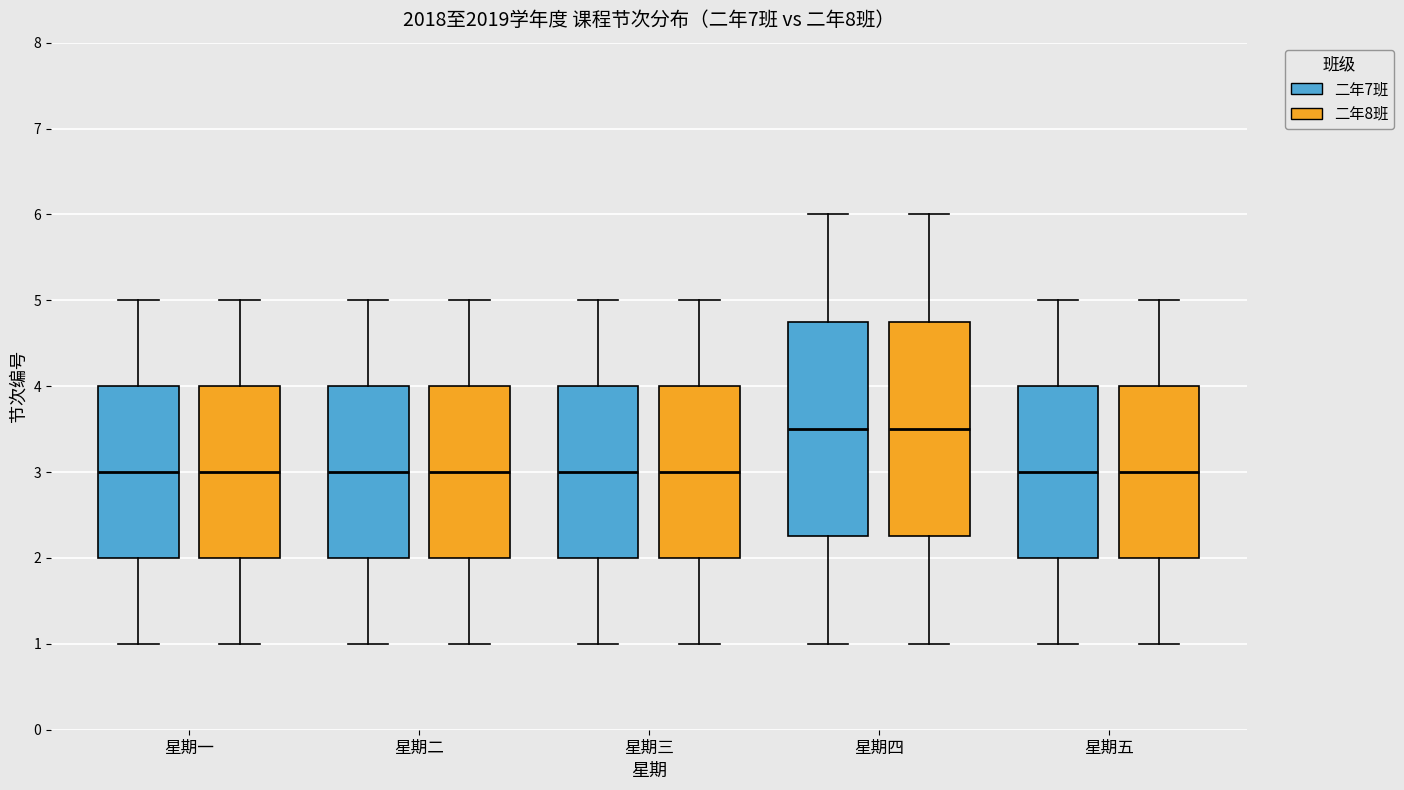

Reading left to right, transcribe this box plot: for each box, give where its median line is, the range the box spans, and where its two whiskers end, as read against the y-axis. The values are not printed on the chart, so give them approximately, as read against the axis.

星期一 (二年7班): median 3.0, box 2.0 to 4.0, whiskers 1.0 to 5.0
星期一 (二年8班): median 3.0, box 2.0 to 4.0, whiskers 1.0 to 5.0
星期二 (二年7班): median 3.0, box 2.0 to 4.0, whiskers 1.0 to 5.0
星期二 (二年8班): median 3.0, box 2.0 to 4.0, whiskers 1.0 to 5.0
星期三 (二年7班): median 3.0, box 2.0 to 4.0, whiskers 1.0 to 5.0
星期三 (二年8班): median 3.0, box 2.0 to 4.0, whiskers 1.0 to 5.0
星期四 (二年7班): median 3.5, box 2.3 to 4.8, whiskers 1.0 to 6.0
星期四 (二年8班): median 3.5, box 2.3 to 4.8, whiskers 1.0 to 6.0
星期五 (二年7班): median 3.0, box 2.0 to 4.0, whiskers 1.0 to 5.0
星期五 (二年8班): median 3.0, box 2.0 to 4.0, whiskers 1.0 to 5.0